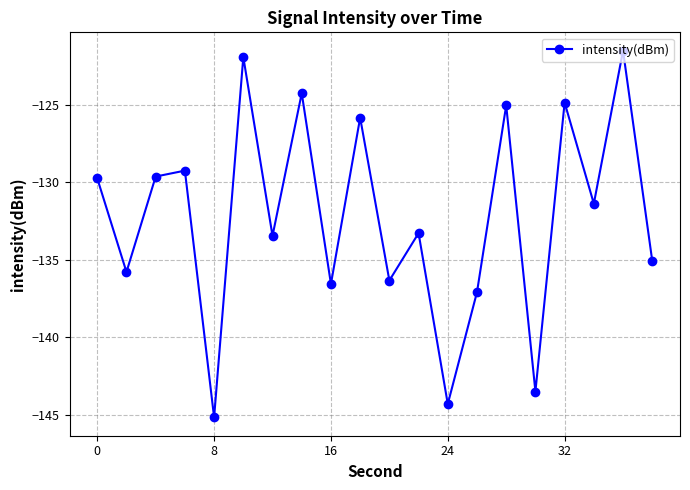

How many points are lower than both their immediate neighbors (excluding endpoints)?

8